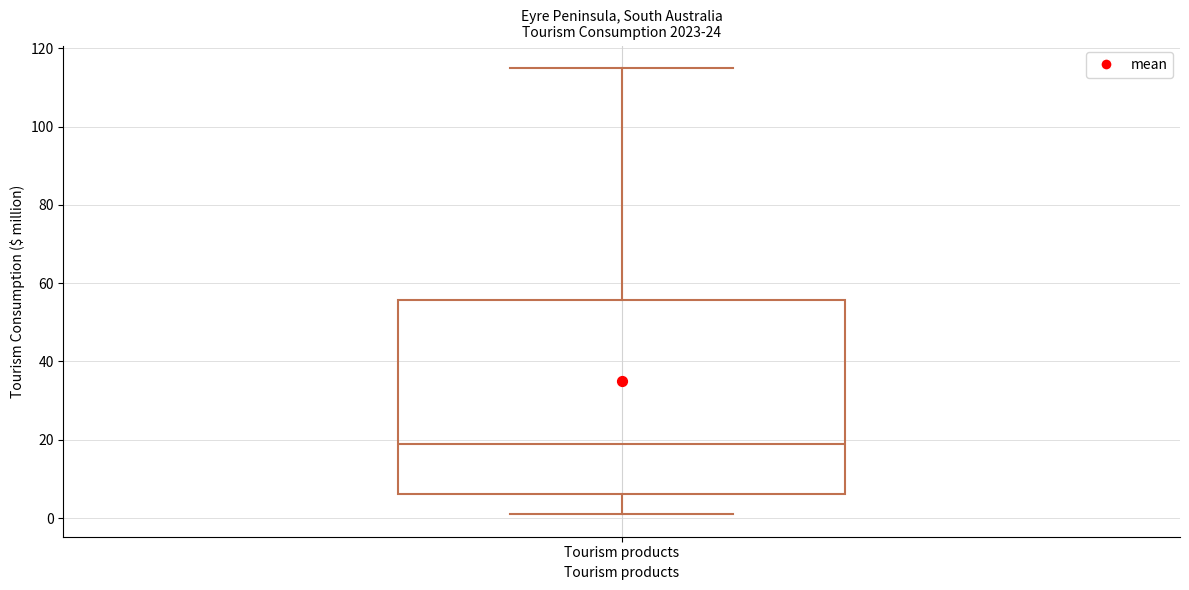

Where does the upper whisker of the box for Tourism products end on the y-axis? The values are not printed on the chart, so give them approximately, as read against the axis.

116